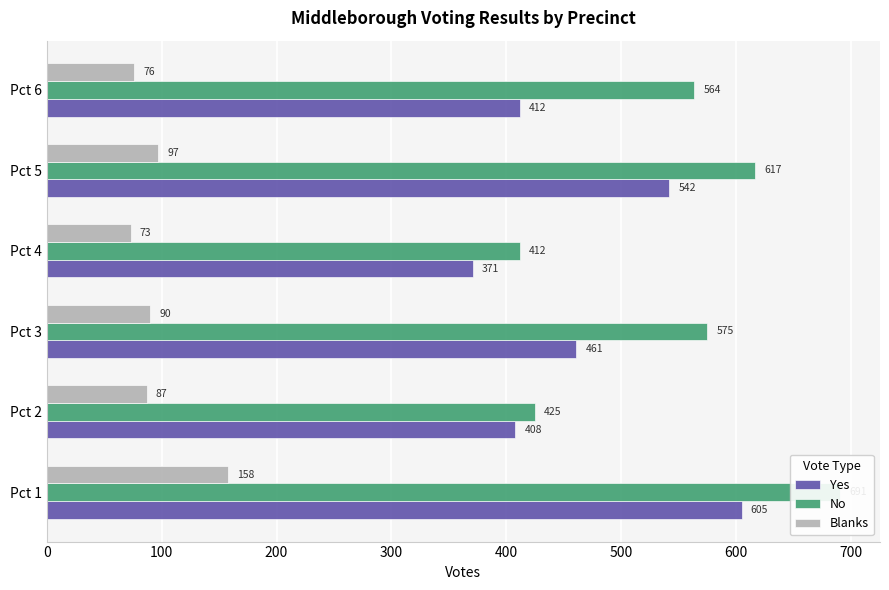

Is it true that No equals 139 at Pct 4?

False